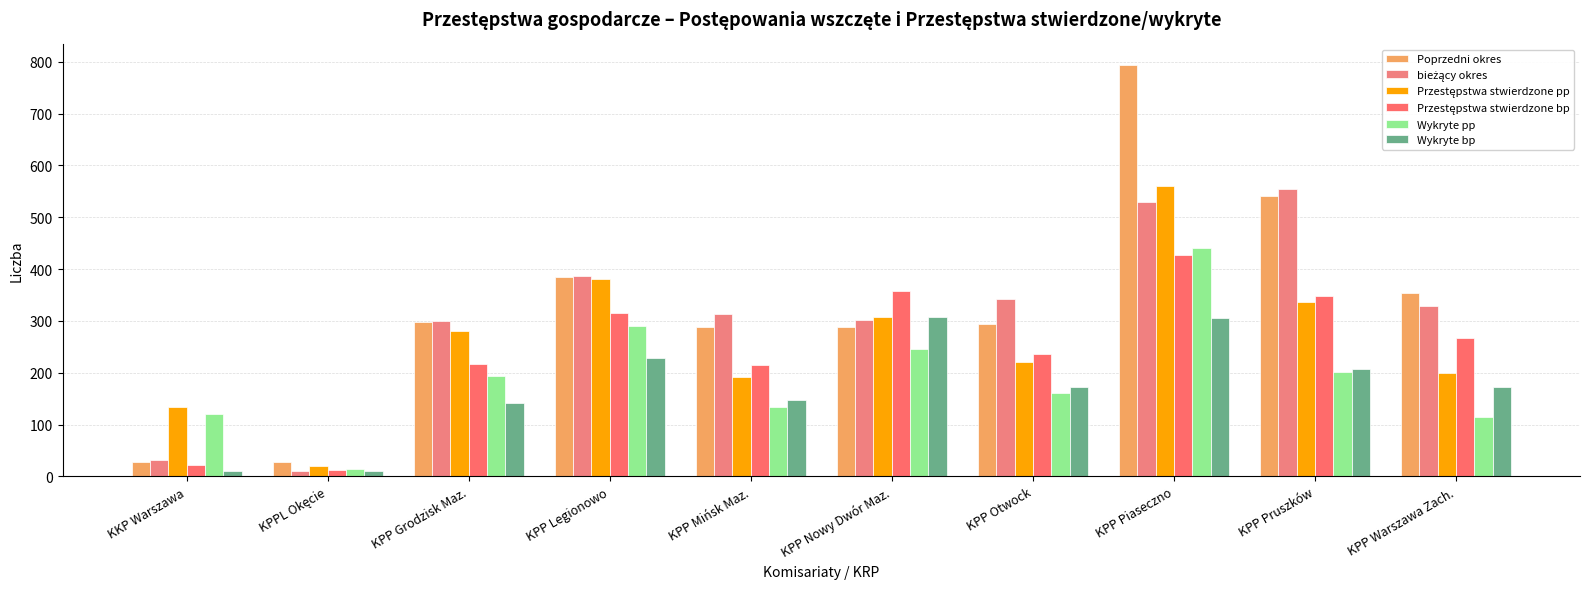

Is it true that bieżący okres equals 31 at KKP Warszawa?

True